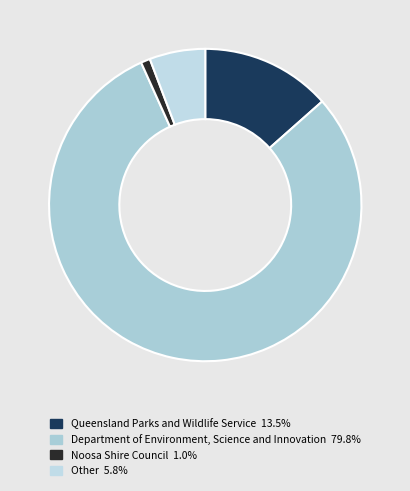

Approximately how many times larger is the value at Noosa Shire Council compared to Other?

0.2